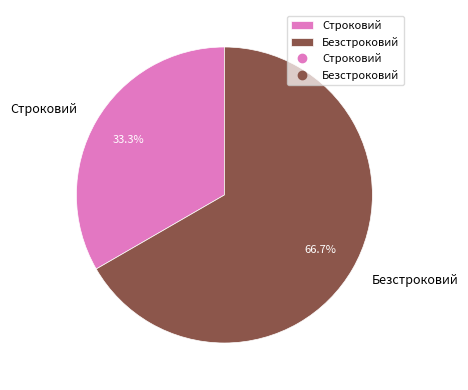

To the nearest percent, what portion does Безстроковий represent?

67%